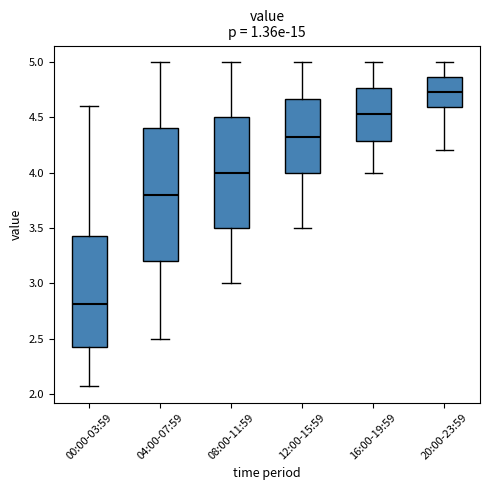

Which box's median line is the lowest?

00:00-03:59